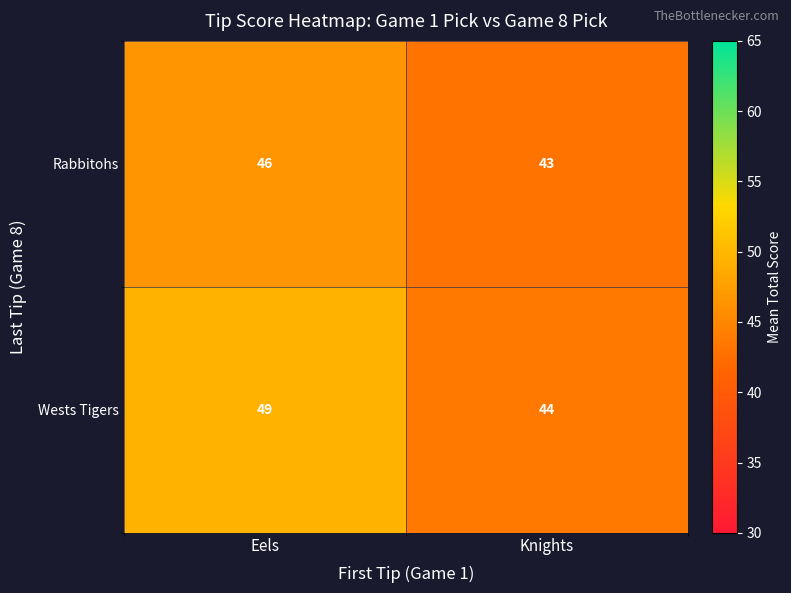

What is the difference between the Rabbitohs values at Eels and Knights?

3